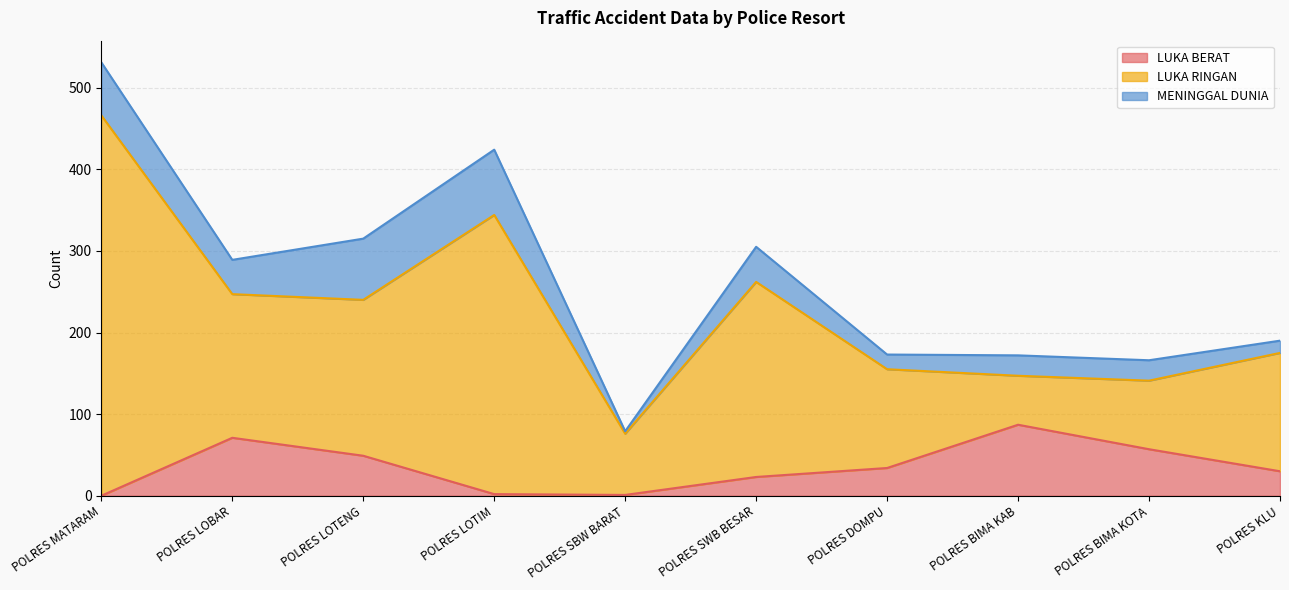

At POLRES SWB BESAR, list the series in order from largest to smallest.

LUKA RINGAN, MENINGGAL DUNIA, LUKA BERAT